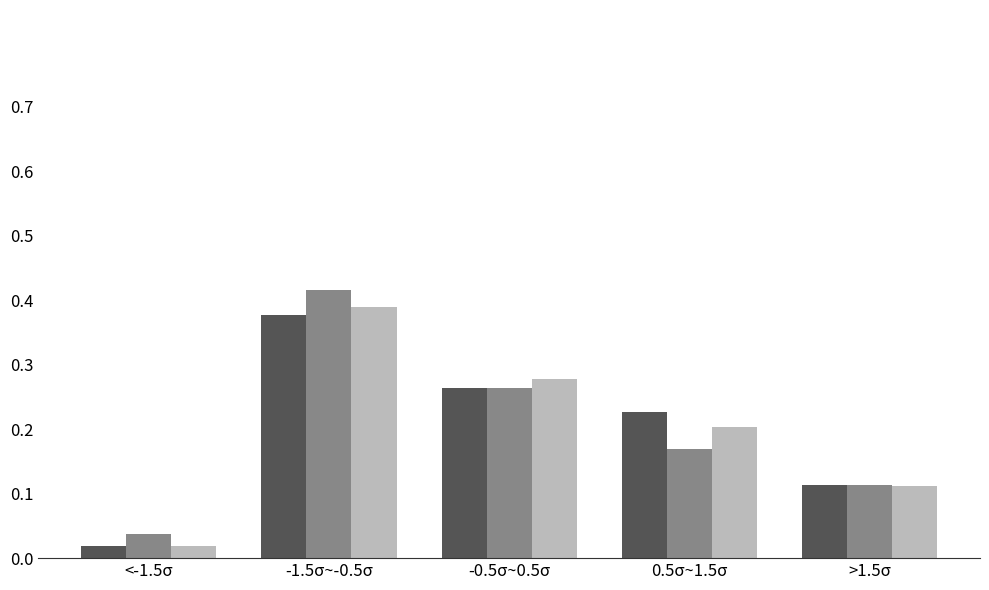

Which label corresponds to the largest value in the chart?

-1.5σ~-0.5σ